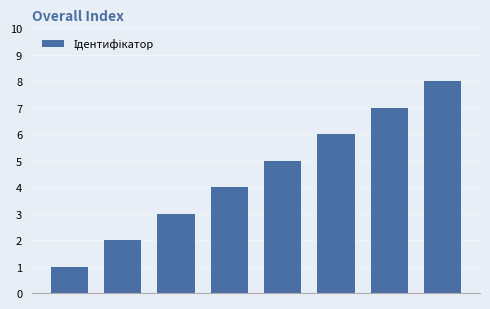

What is the value of the 4th bar from the left?

4